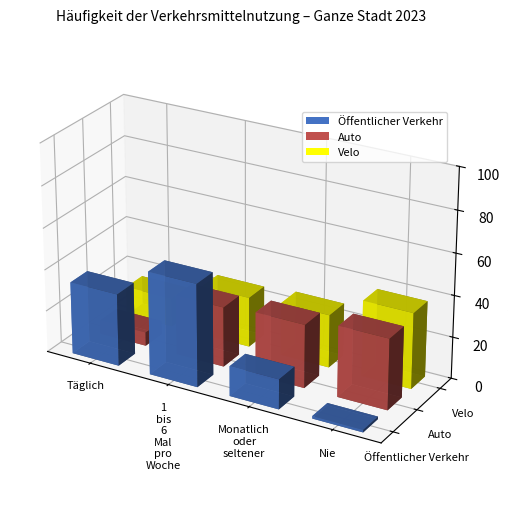

What is the value of the Auto bar at the 4th from the left?

34.1